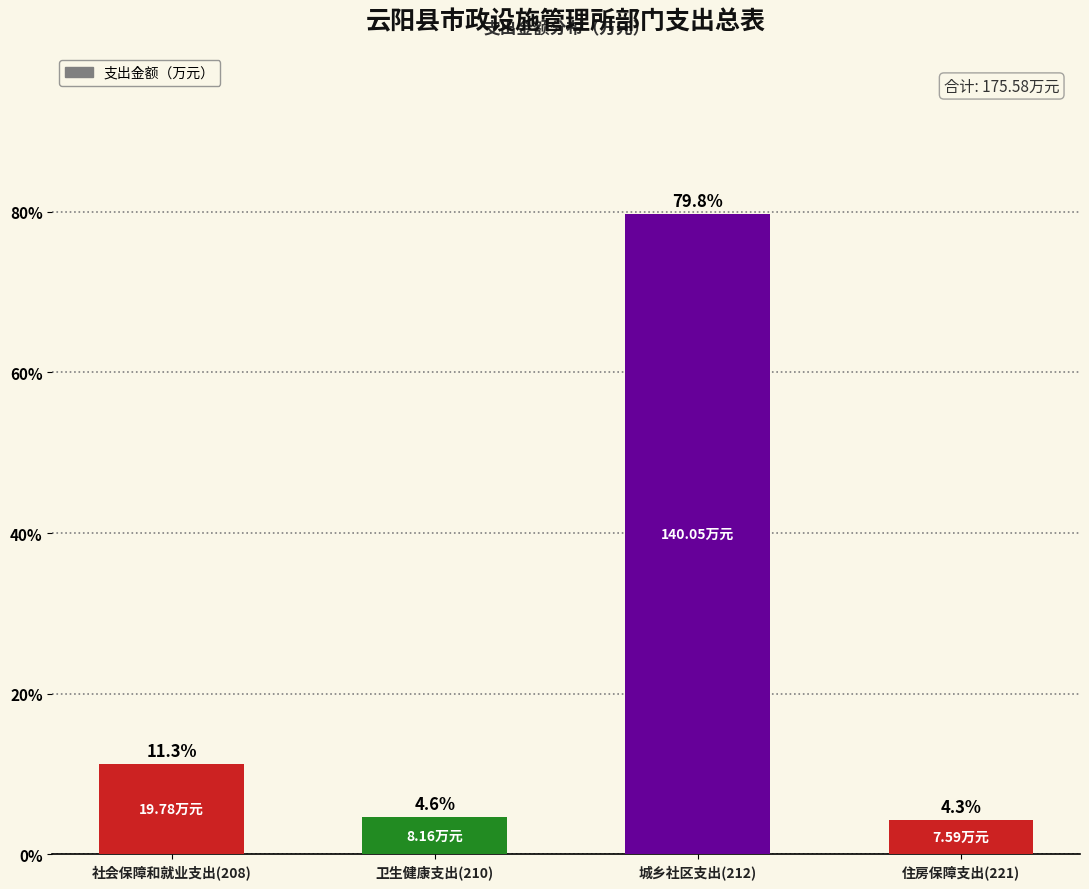

What is the average value?

25.0